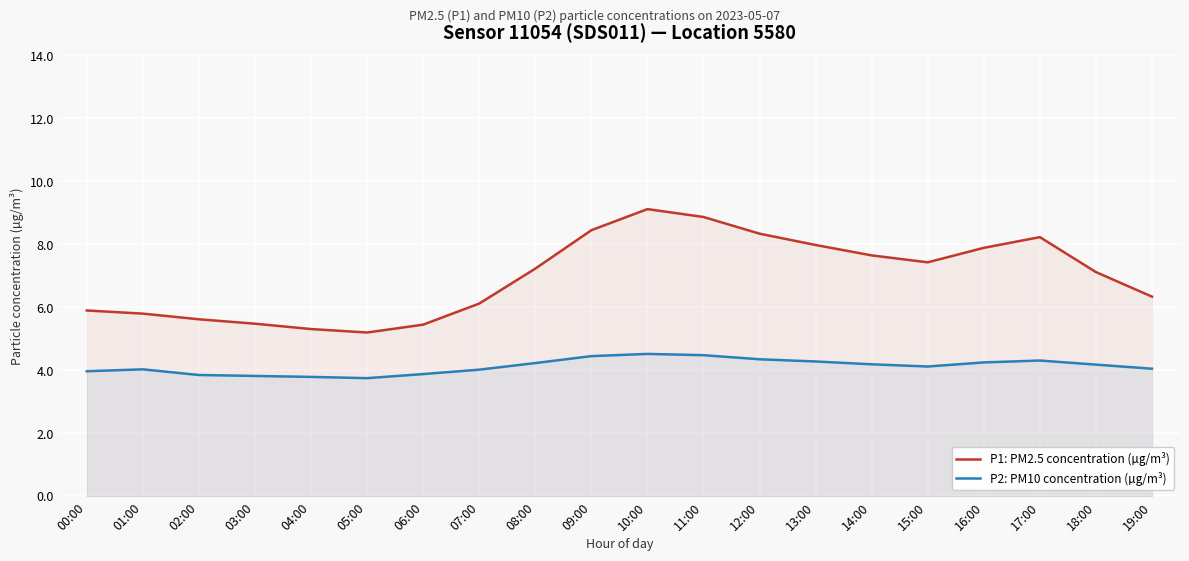

True or false: P1: PM2.5 concentration (µg/m³) has a value of 6.3 at 19:00.

True